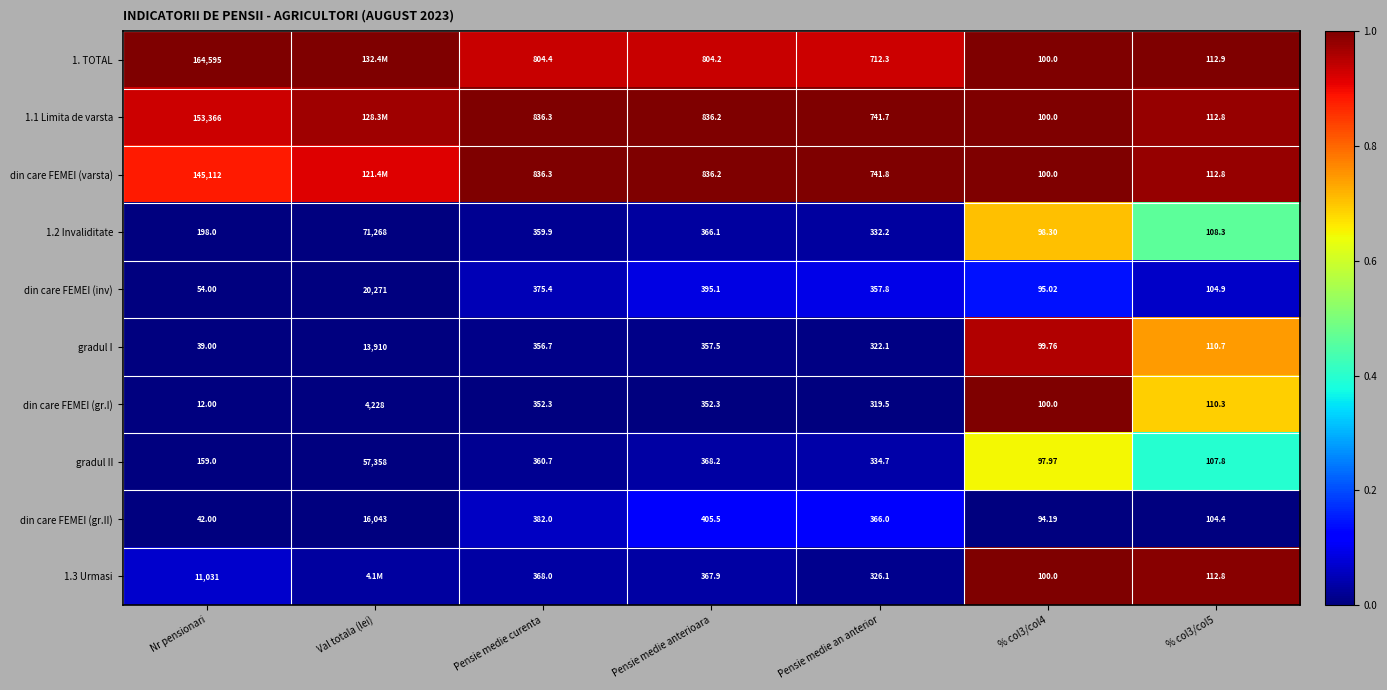

At how many categories does at least one series exceed 0?

7